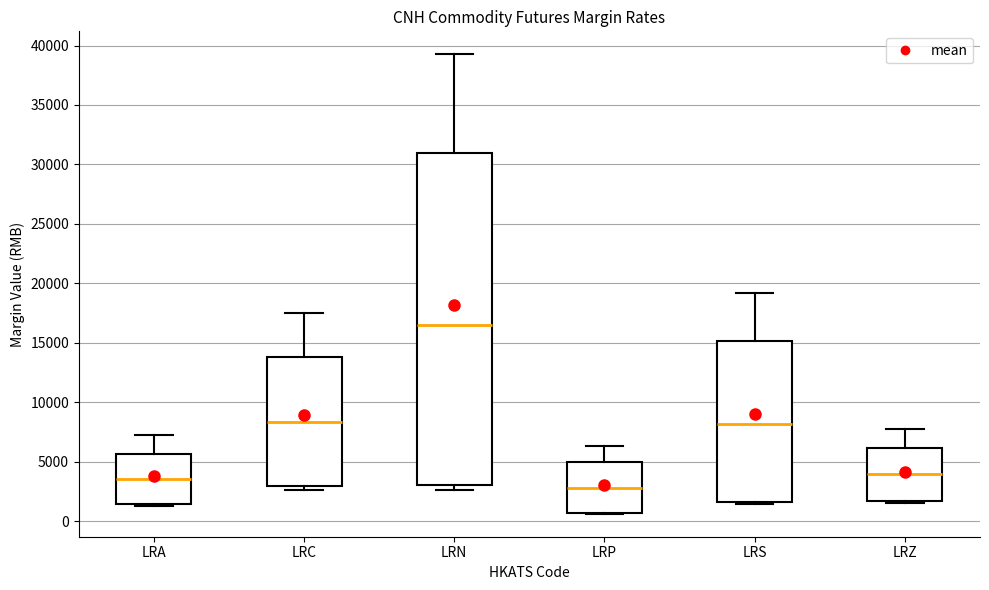

Comparing the boxes themselves (not the whiskers), which one is the tallest?

LRN